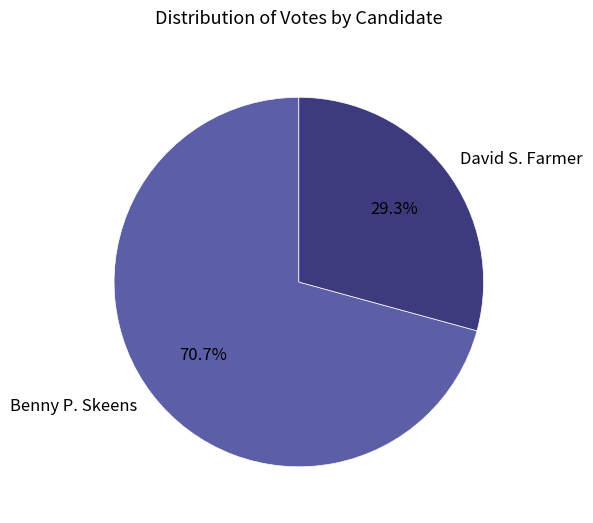

To the nearest percent, what percentage of the pie is David S. Farmer?

29%